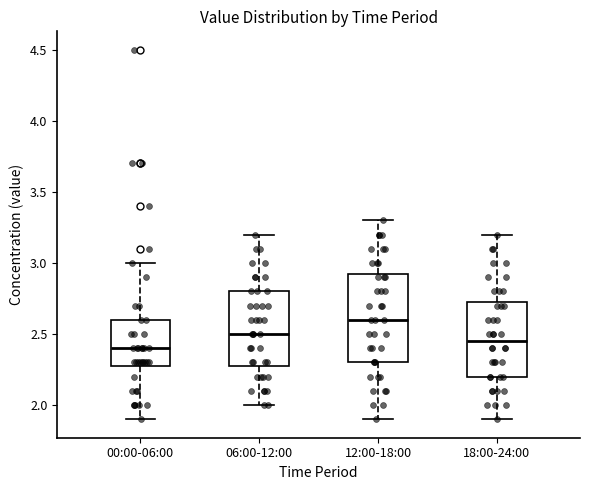

Comparing the boxes themselves (not the whiskers), which one is the tallest?

12:00-18:00